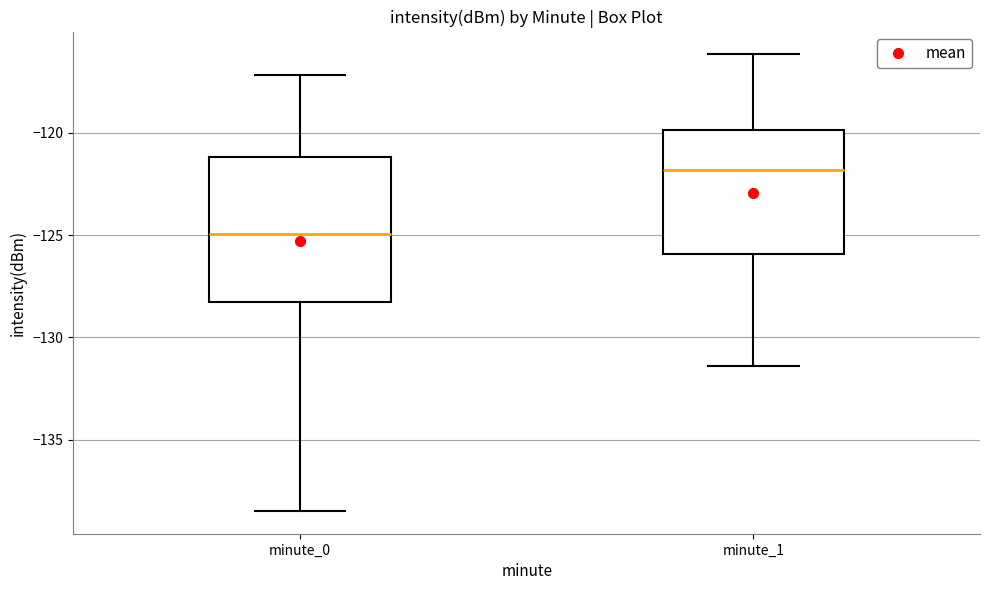

Reading left to right, transcribe this box plot: for each box, give where its median line is, the range the box spans, and where its two whiskers end, as read against the y-axis. The values are not printed on the chart, so give them approximately, as read against the axis.

minute_0: median -125.0, box -128.5 to -121.0, whiskers -138.5 to -117.0
minute_1: median -122.0, box -126.0 to -120.0, whiskers -131.5 to -116.0